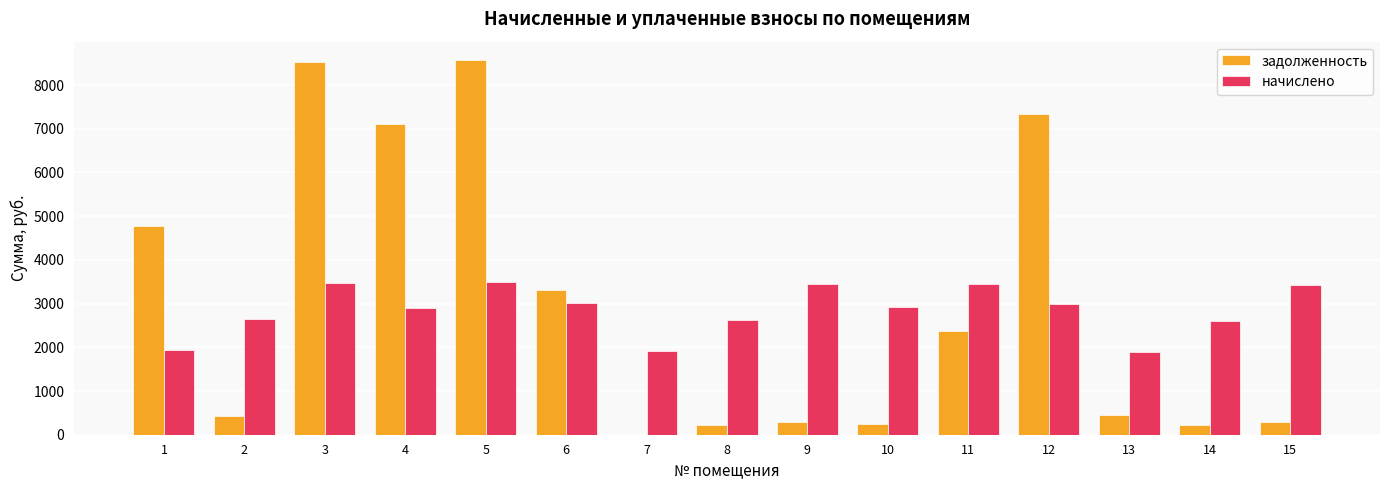

How many groups of bars are there?

15